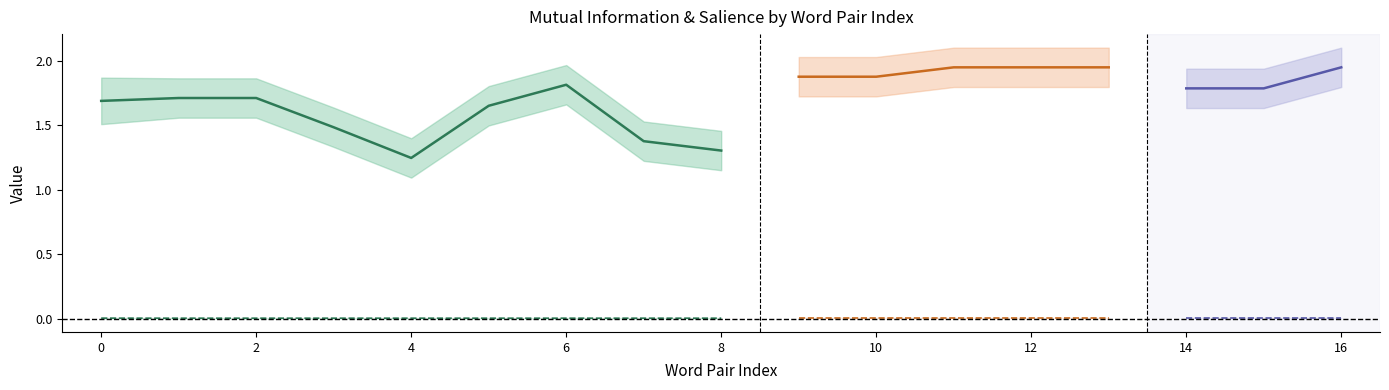

True or false: Salience and Mutual Information cross at least once.

False